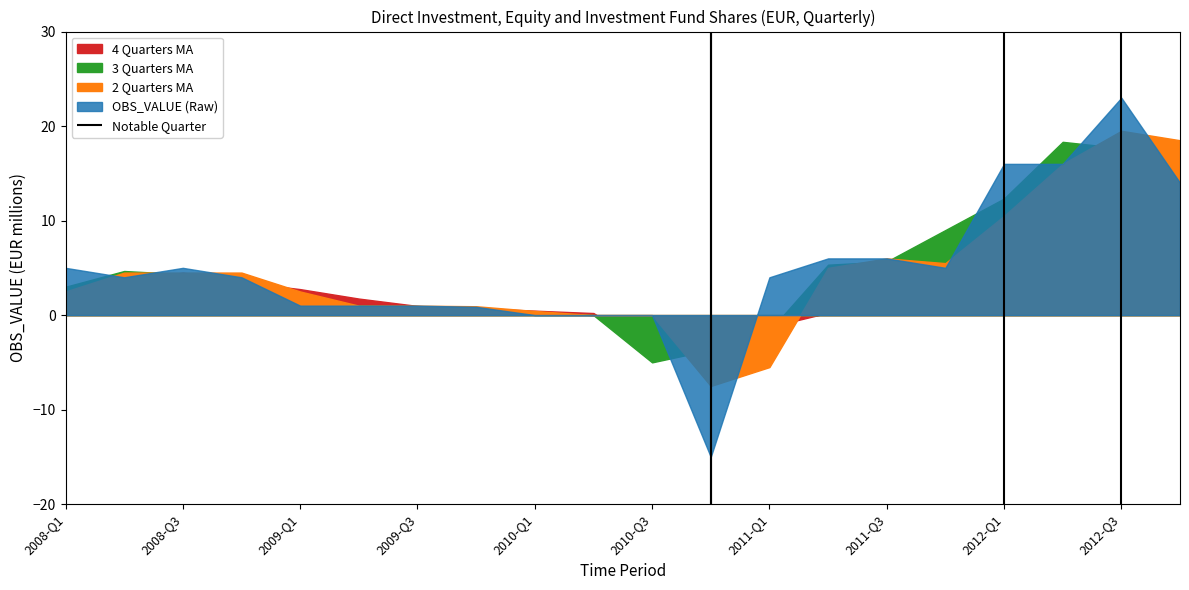

What is the approximate value of Positive at 2012-Q1?

16.0